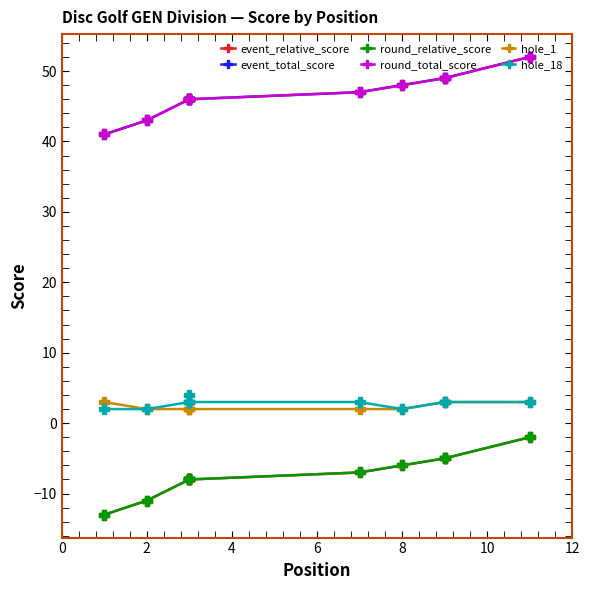

True or false: hole_1 has more than 2 interior local peaks.

False